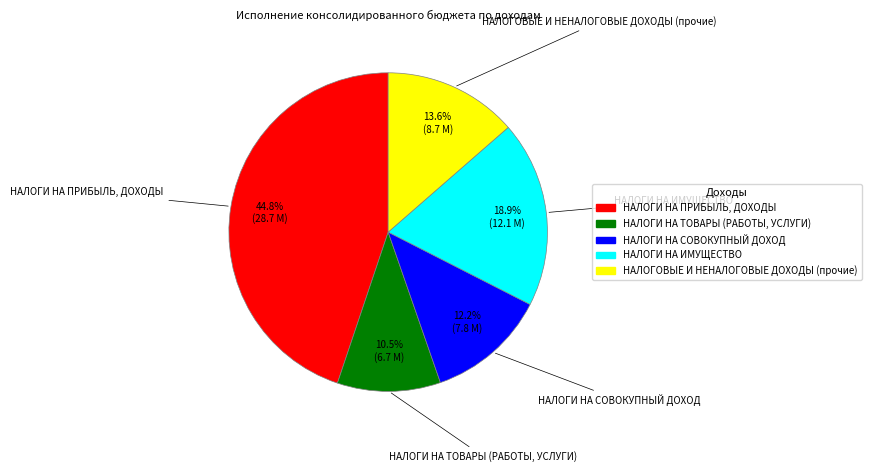

To the nearest percent, what portion does НАЛОГИ НА ИМУЩЕСТВО represent?

19%